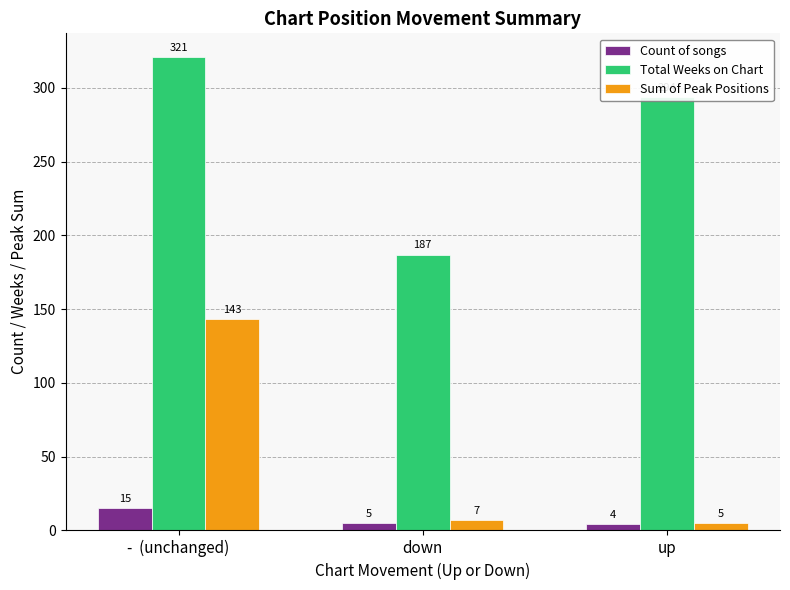

List the series in order of their overall mean, lowest first.

Count of songs, Sum of Peak Positions, Total Weeks on Chart